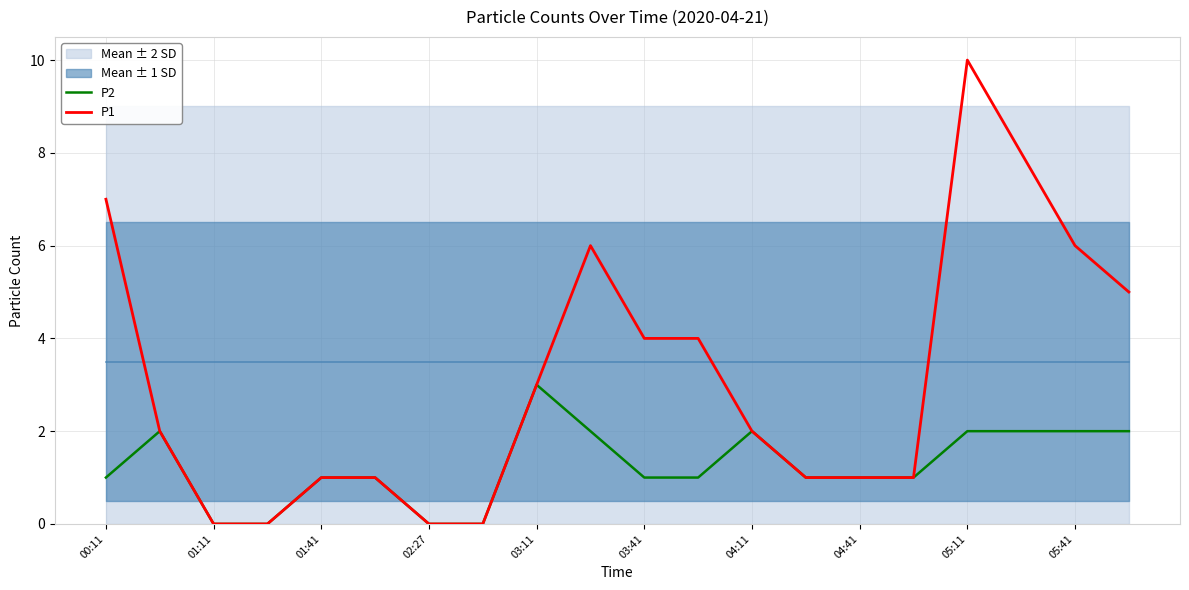

What is the total value across all series at 04:41?

2